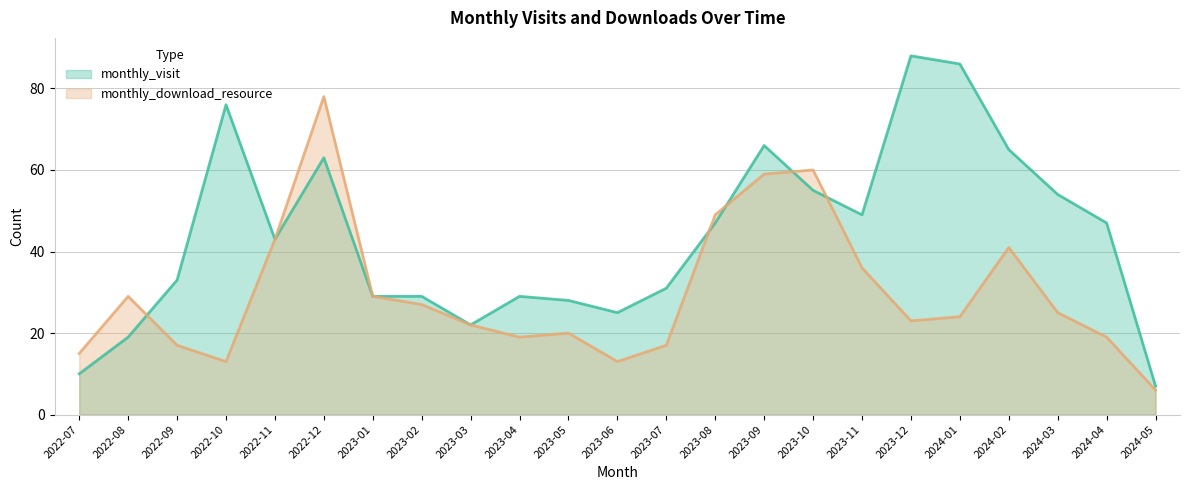

Does the chart display data point markers on the line(s)?

No